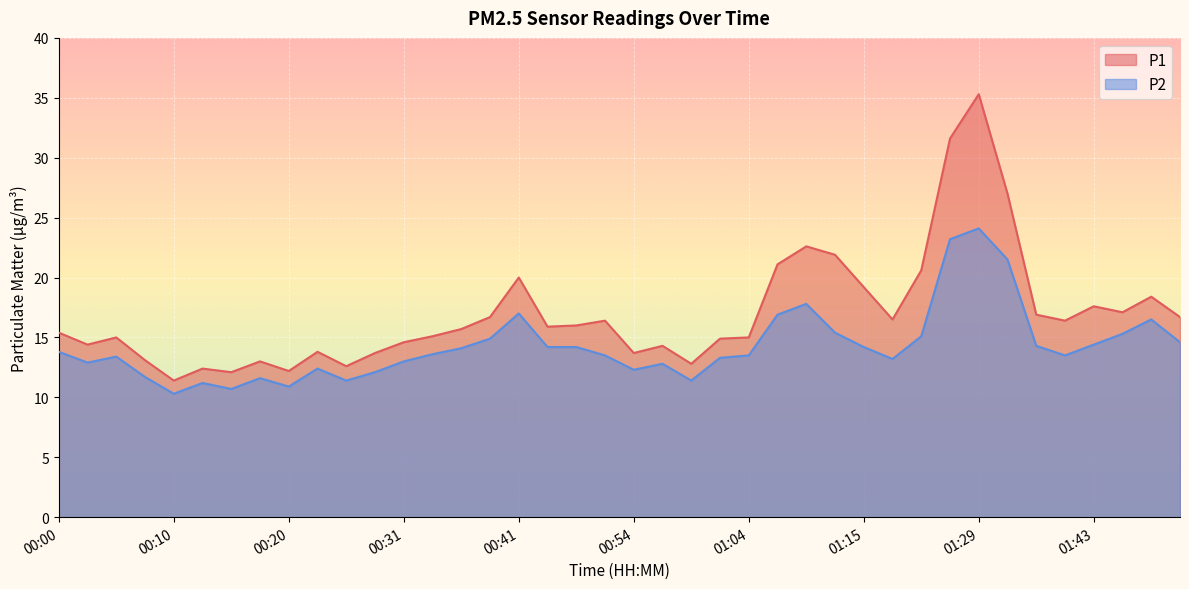

At which category does P2 reach its first local peak?

00:05